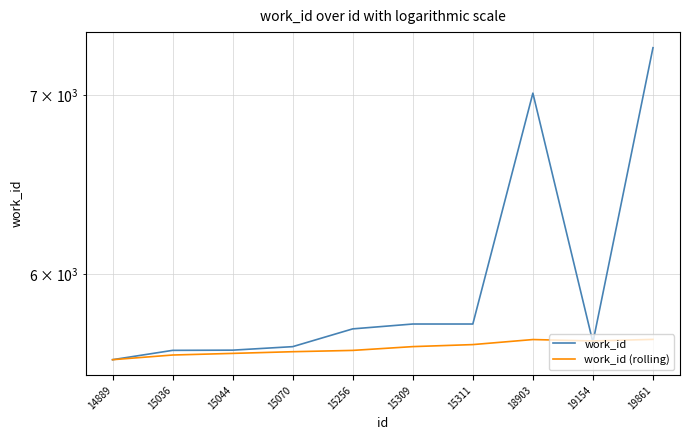

What is the minimum value for work_id?

5574.0